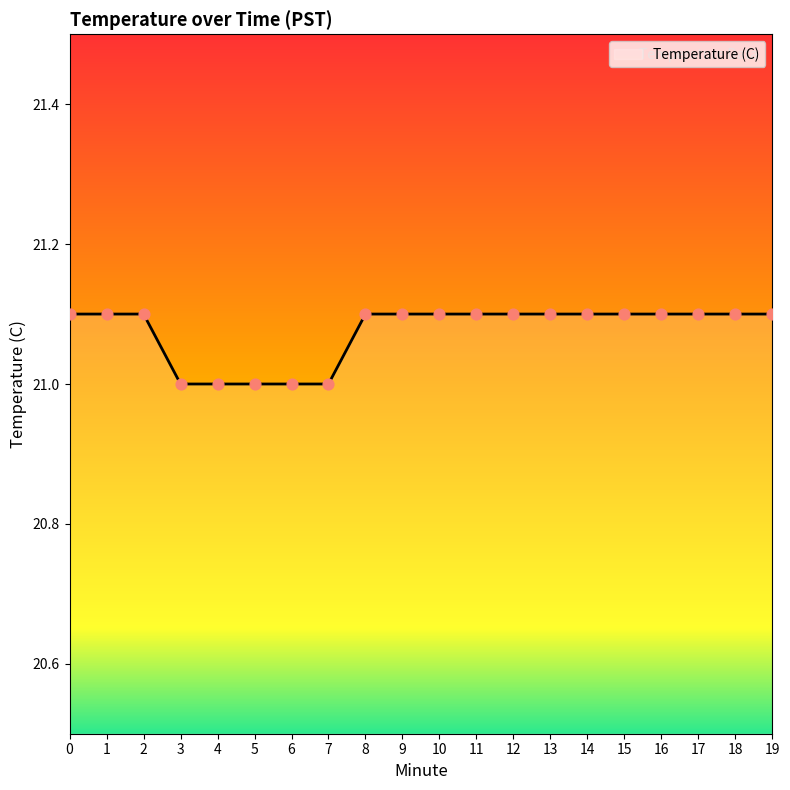

What is the ratio of the value at 10 to the value at 5?

1.0